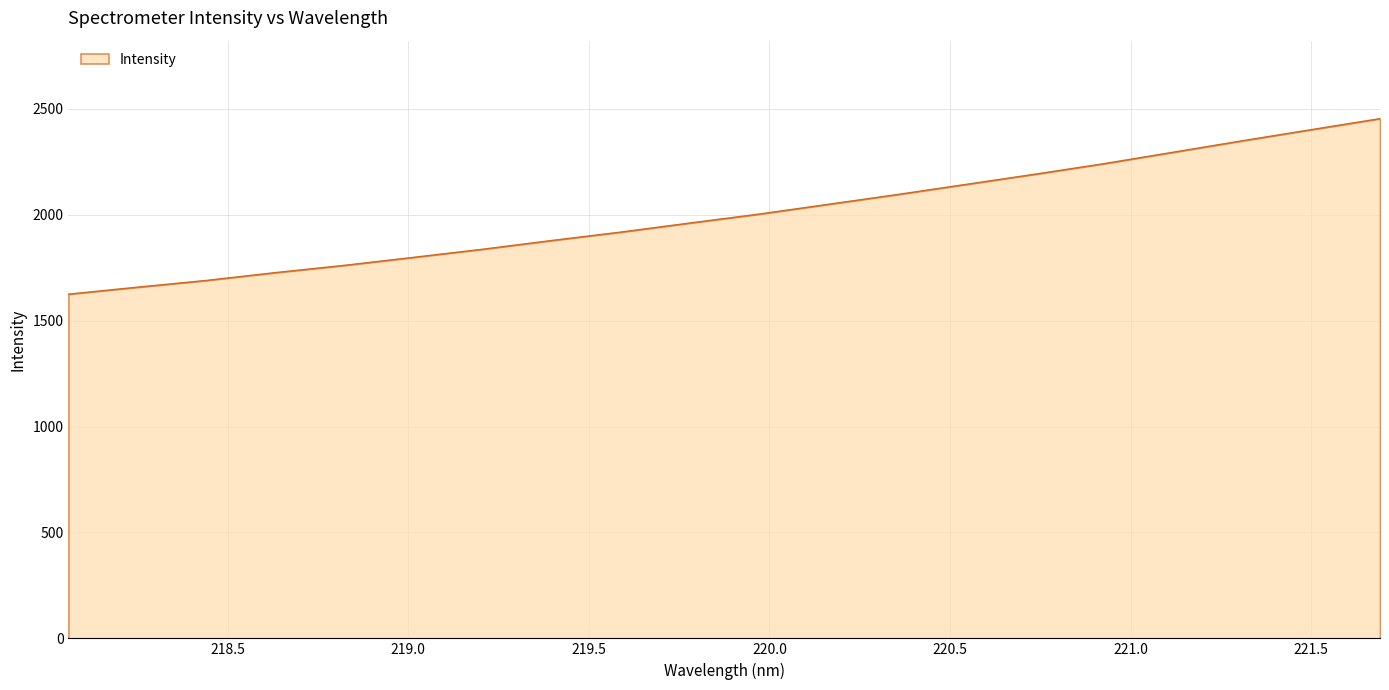

What is the maximum value shown in the chart?

2453.9